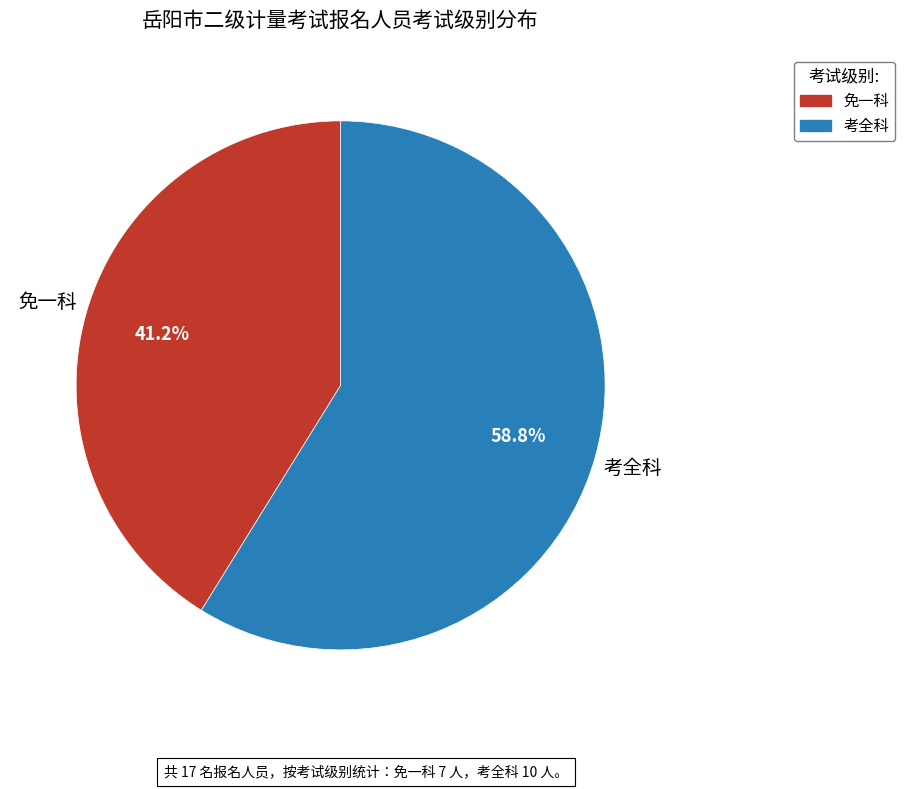

Approximately how many times larger is the value at 考全科 compared to 免一科?

1.4